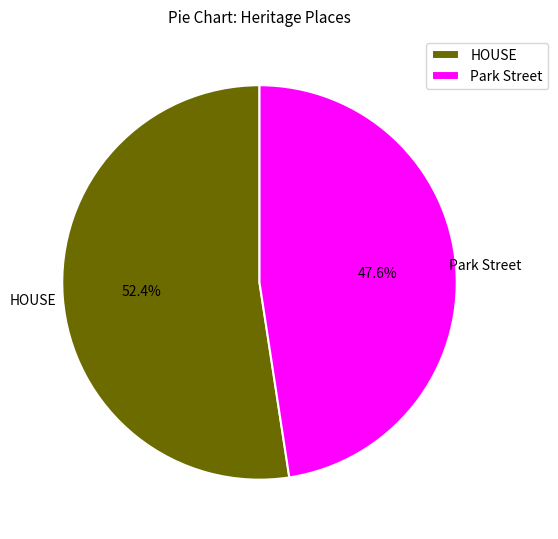

What percentage do Park Street and HOUSE together represent?

100.0%